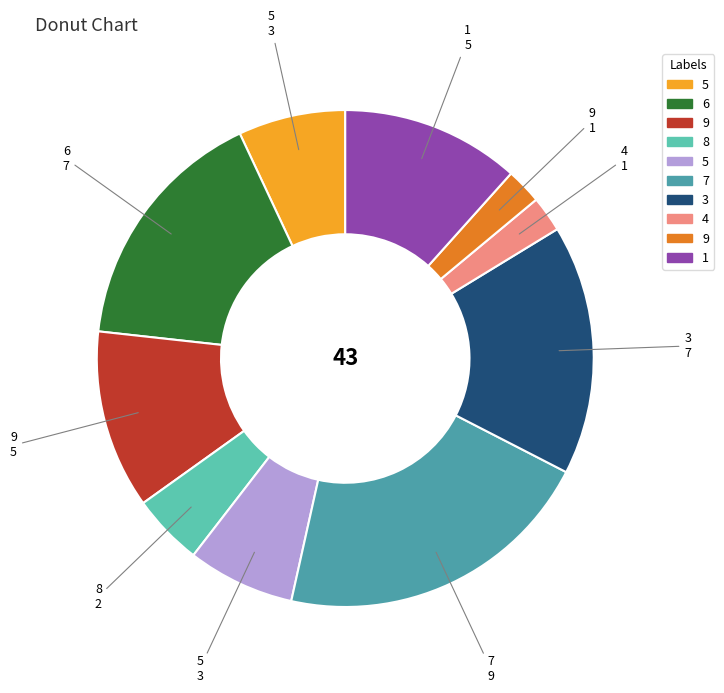

Is there any slice that represents more than half of the pie?

No